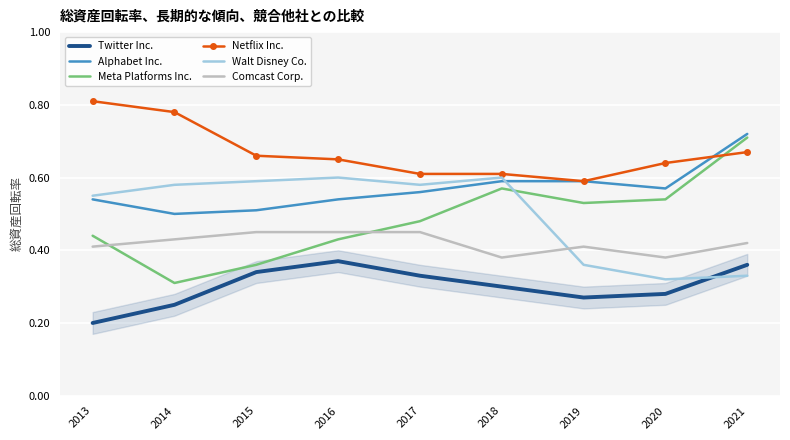

Rank the series at 2017 from highest to lowest value.

Netflix Inc., Walt Disney Co., Alphabet Inc., Meta Platforms Inc., Comcast Corp., Twitter Inc.